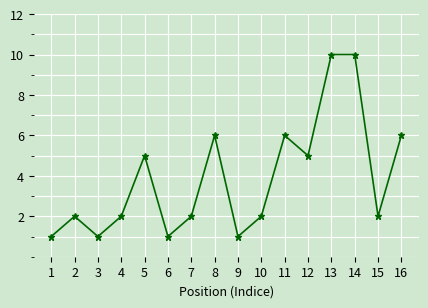

Reading right to left, list all the values displayed in this chart.

16=6	15=2	14=10	13=10	12=5	11=6	10=2	9=1	8=6	7=2	6=1	5=5	4=2	3=1	2=2	1=1